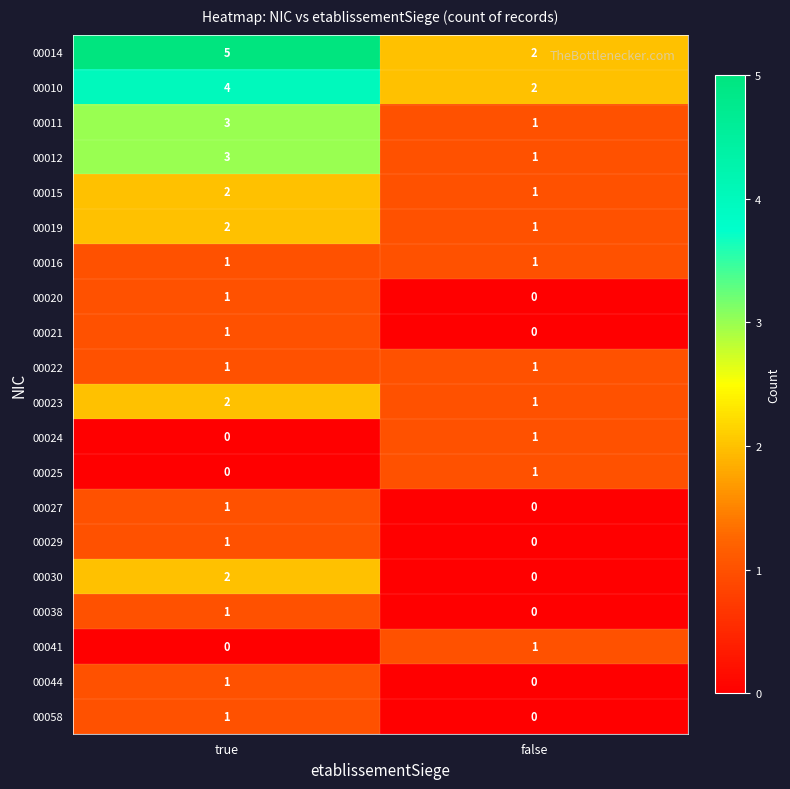

What is the difference between the 00014 values at false and true?

3